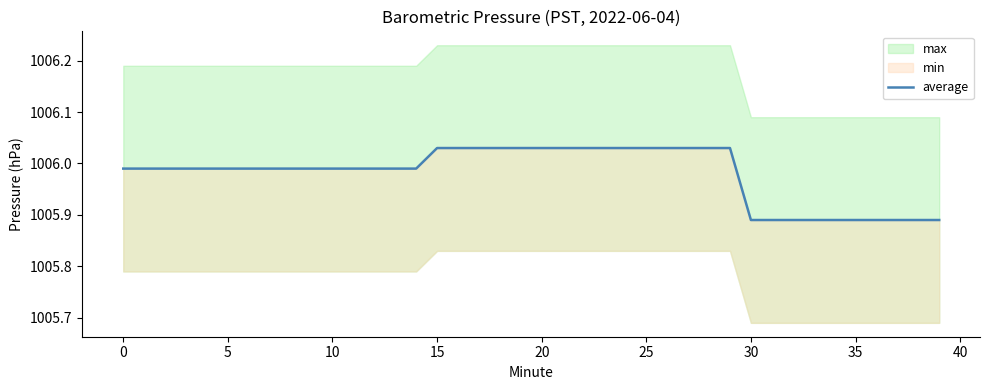

Reading right to left, extract all data points from this chart.

1005.9	1005.9	1005.9	1005.9	1005.9	1005.9	1005.9	1005.9	1005.9	1005.9	1006.0	1006.0	1006.0	1006.0	1006.0	1006.0	1006.0	1006.0	1006.0	1006.0	1006.0	1006.0	1006.0	1006.0	1006.0	1006.0	1006.0	1006.0	1006.0	1006.0	1006.0	1006.0	1006.0	1006.0	1006.0	1006.0	1006.0	1006.0	1006.0	1006.0